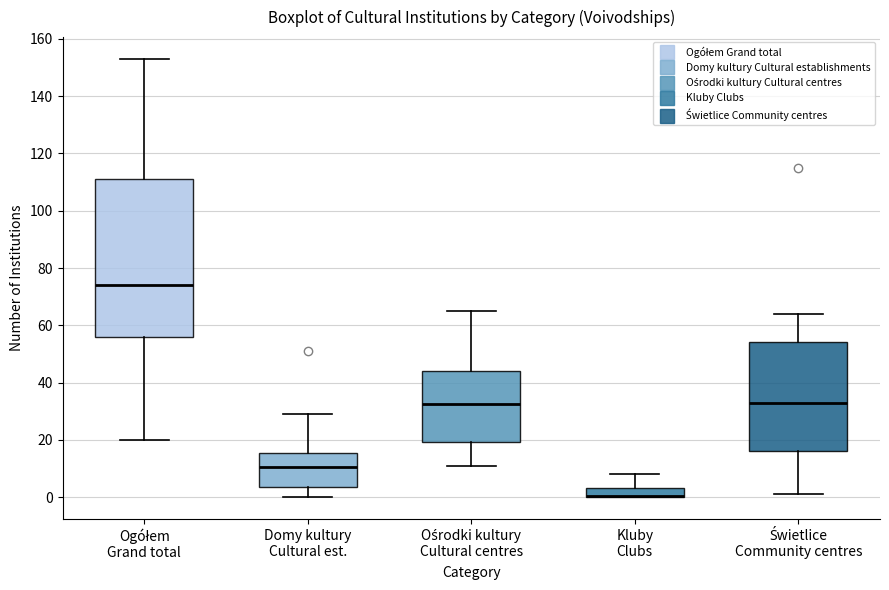

Reading left to right, read every box against the y-axis: the position of its median line, the range the box covers, and the ends of its whiskers. The values are not printed on the chart, so give them approximately, as read against the axis.

Ogółem Grand total: median 74, box 56 to 112, whiskers 20 to 154
Domy kultury Cultural est.: median 10, box 4 to 16, whiskers 0 to 30
Ośrodki kultury Cultural centres: median 32, box 20 to 44, whiskers 12 to 66
Kluby Clubs: median 0 (drawn on the box's lower edge), box 0 to 4, whiskers 0 to 8
Świetlice Community centres: median 34, box 16 to 54, whiskers 2 to 64